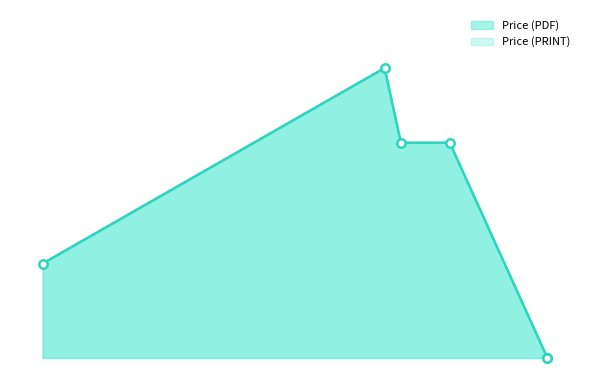

At which category is the sum across all series the highest?

1998